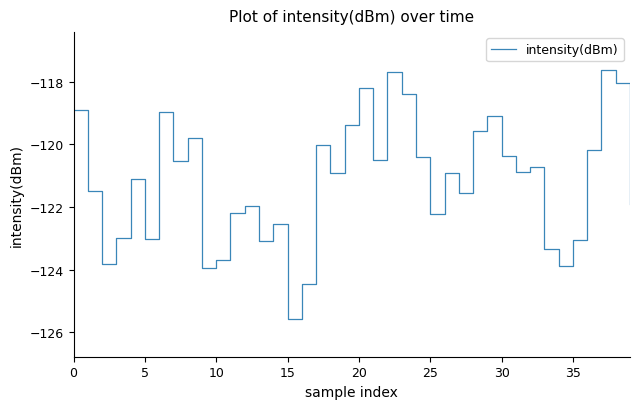

What is the maximum value shown in the chart?

-117.6